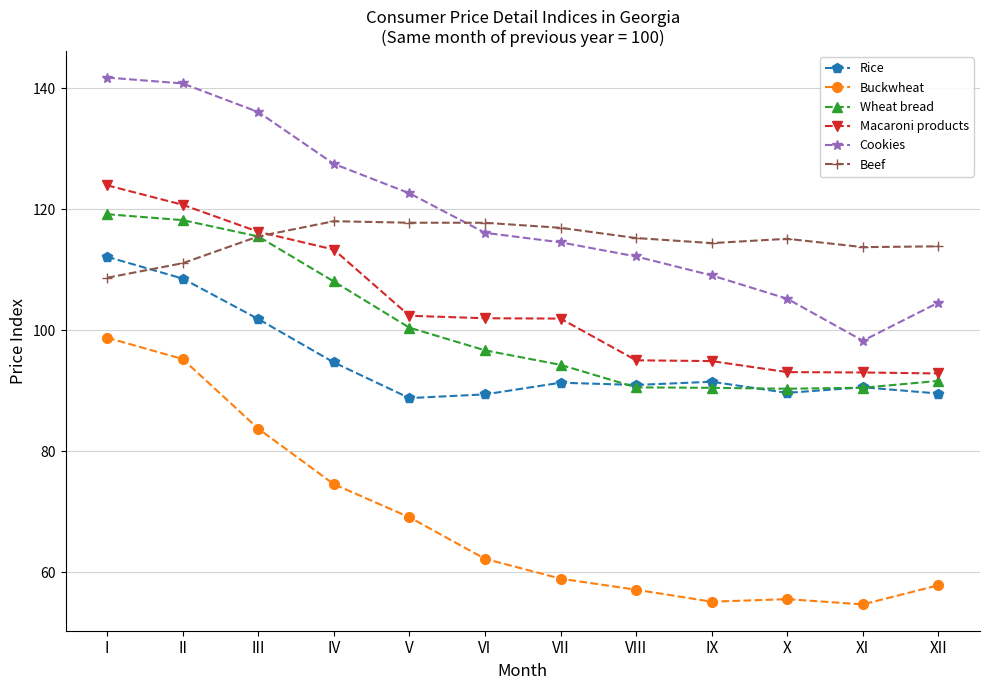

True or false: Cookies and Macaroni products intersect in this chart.

False